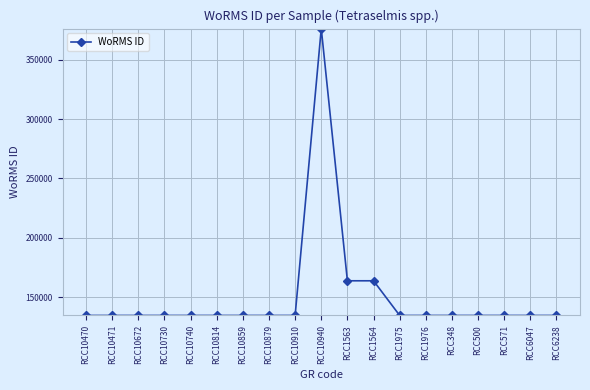

The value at RCC10940 is 504220. True or false?

False